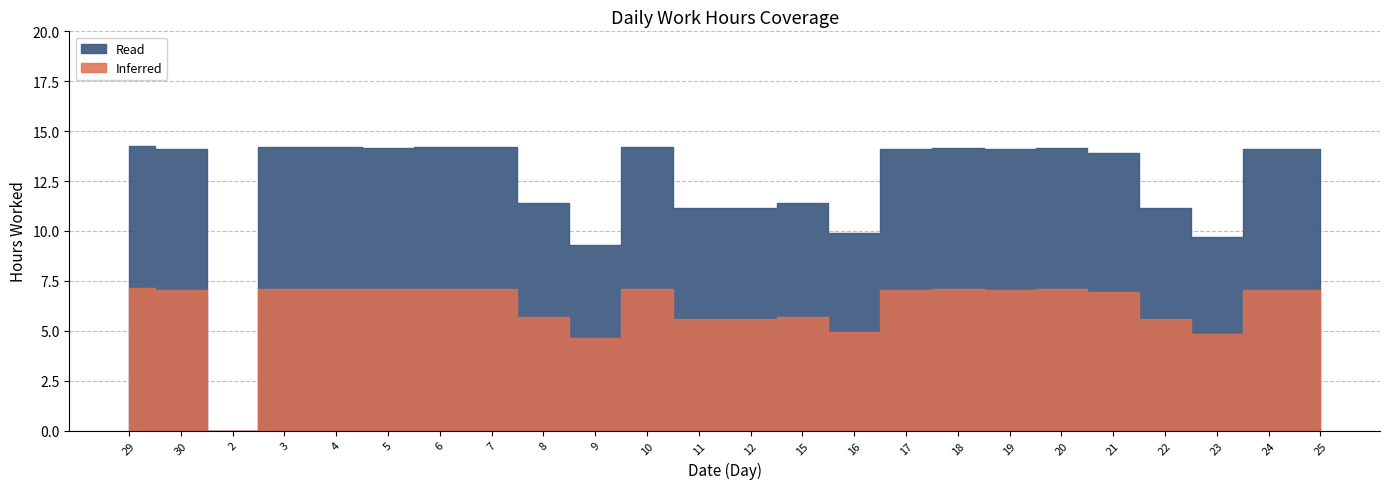

How many distinct data groups are displayed?

2